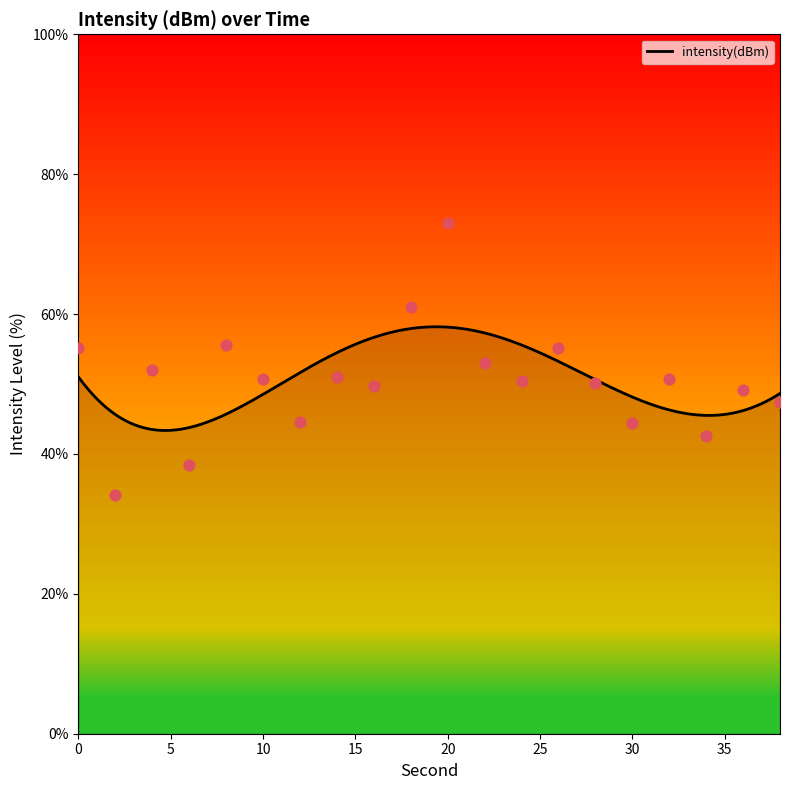

Approximately how many times larger is the value at 24 compared to 28?

1.0